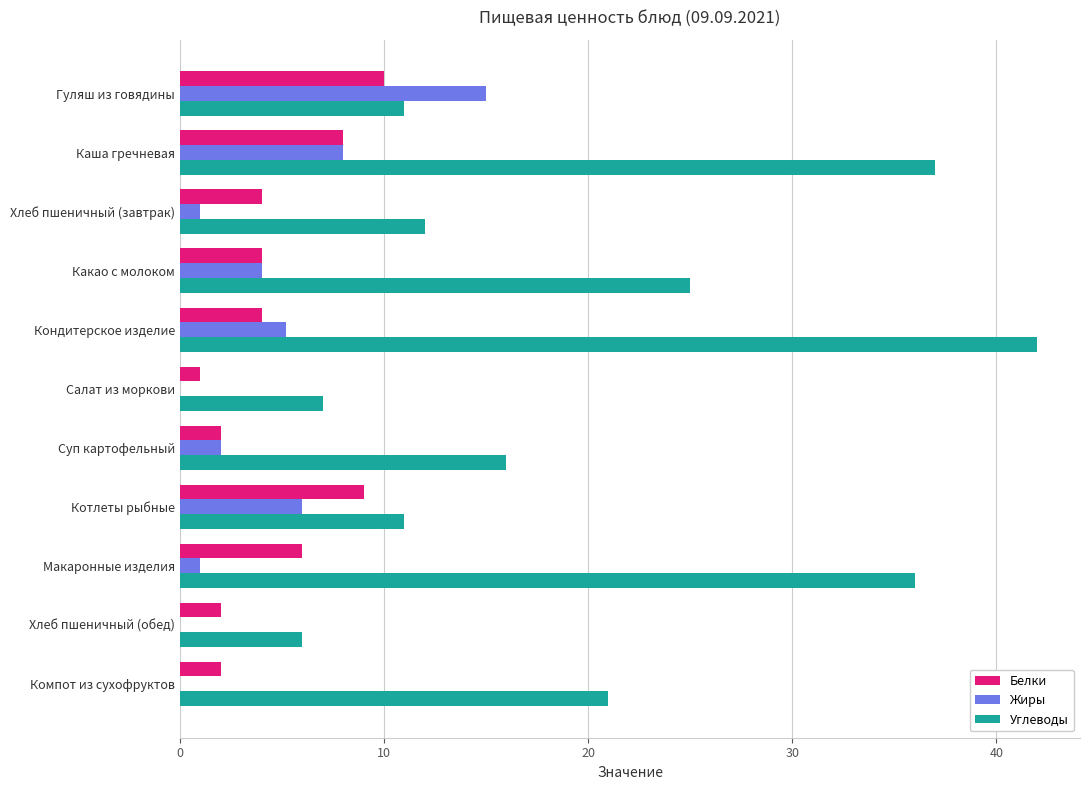

At which label does Жиры reach its peak?

Гуляш из говядины